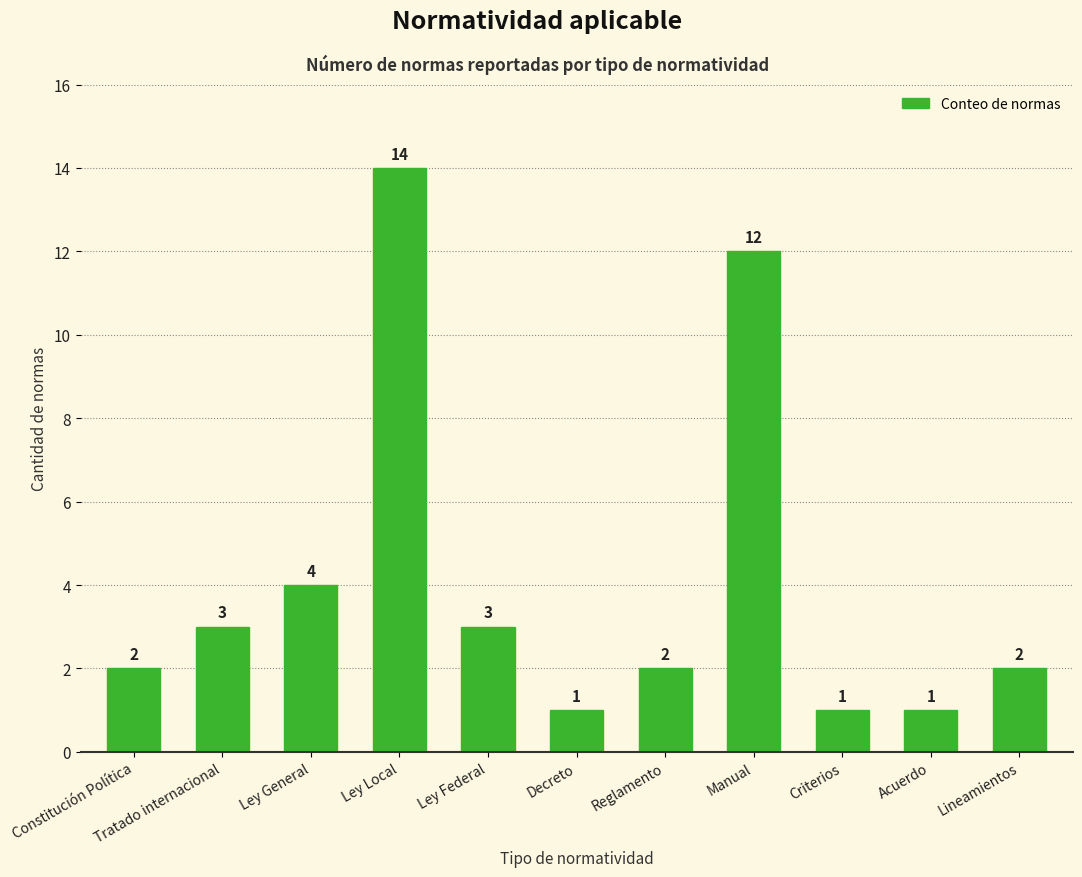

Between Constitución Política and Manual, which is larger?

Manual